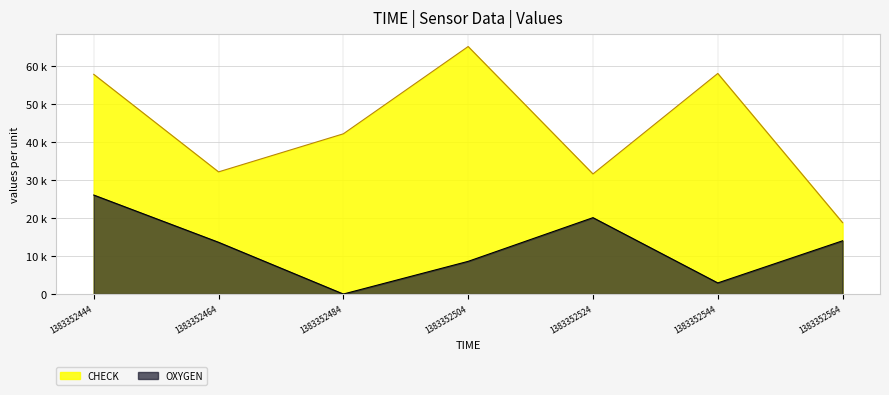

Which series has the widest spread of values?

CHECK